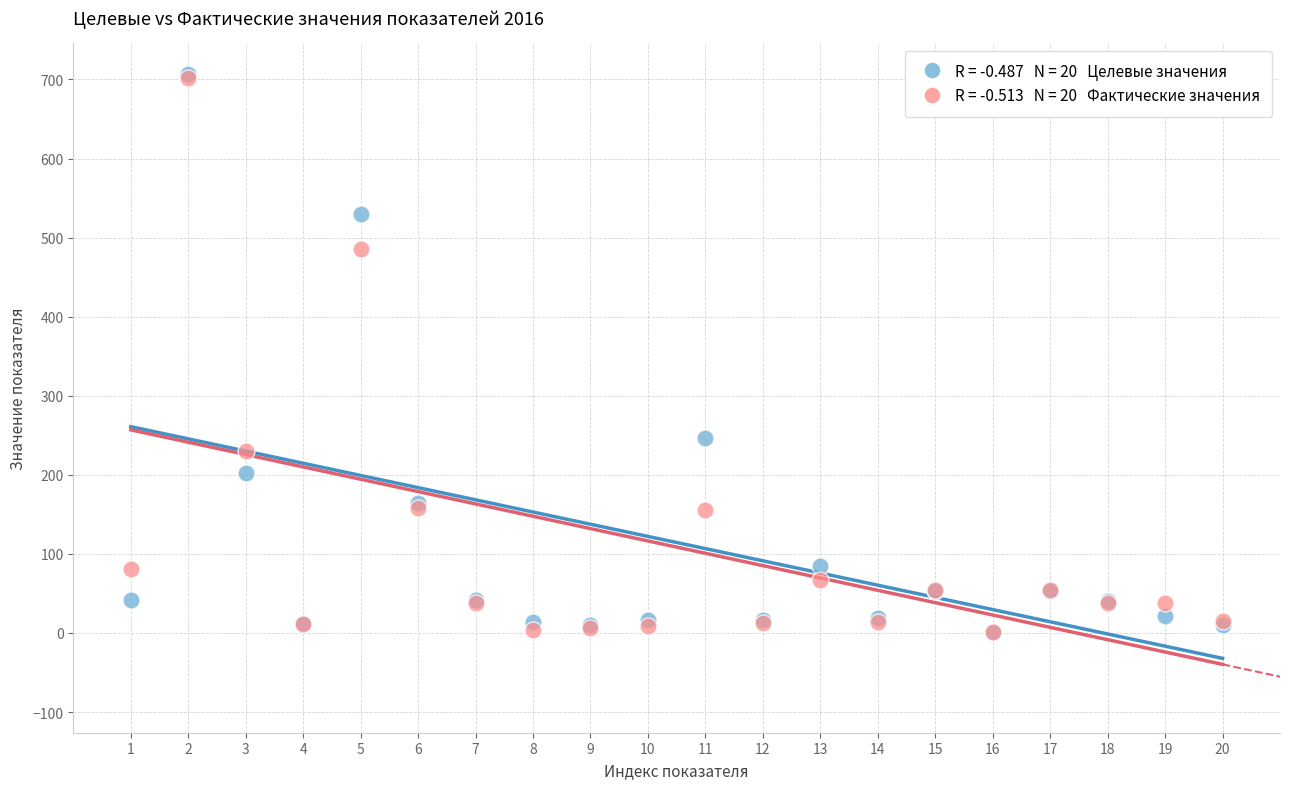

Across all series, what Y value is closest to 354?

247.0